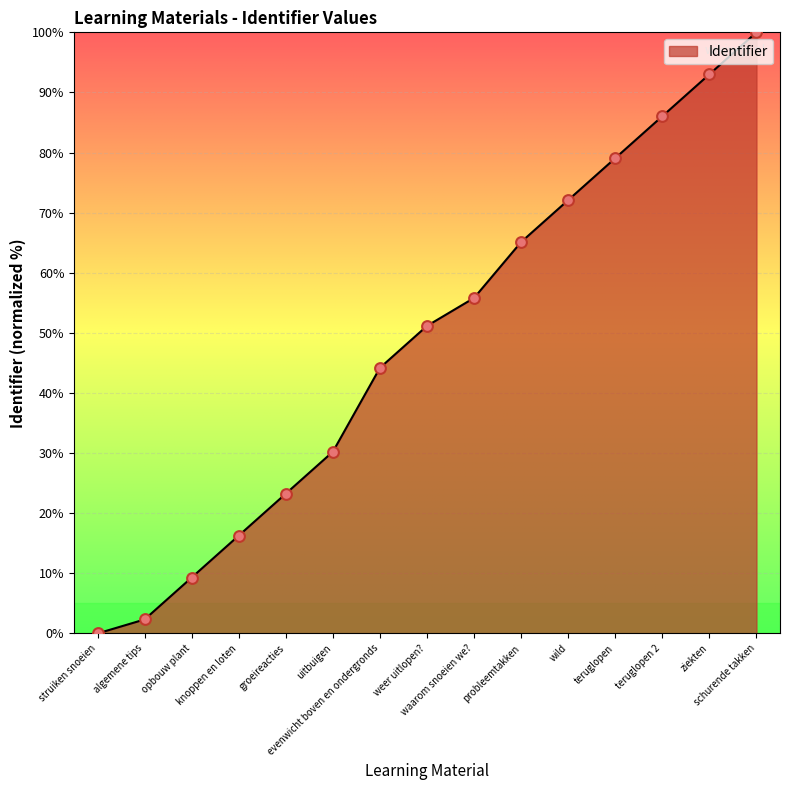

Which has a higher value, wild or groeireacties?

wild